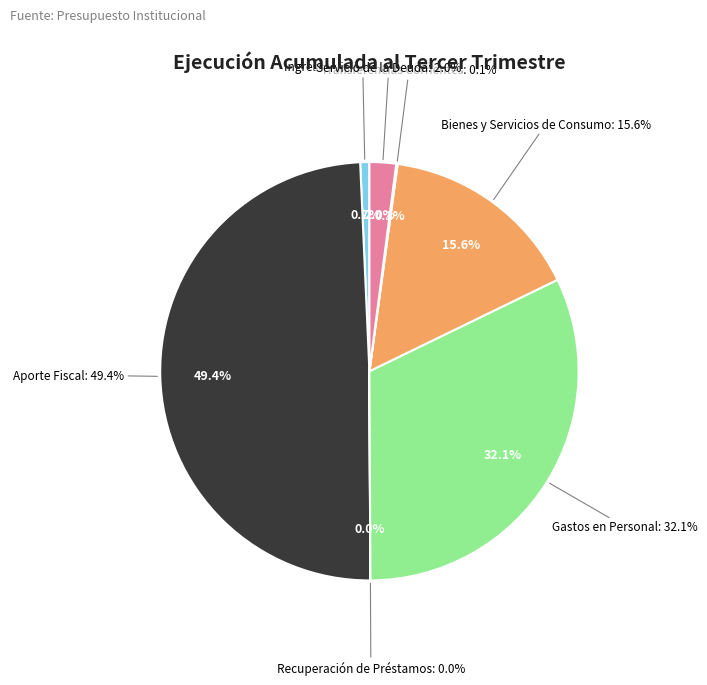

How many slices are in this pie chart?

7